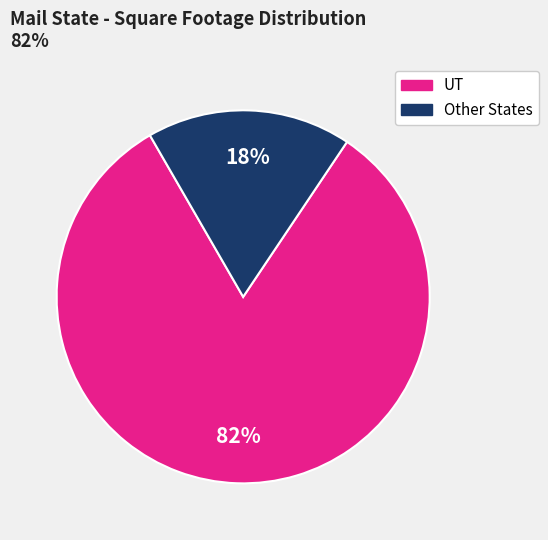

Is there any slice that represents more than half of the pie?

Yes